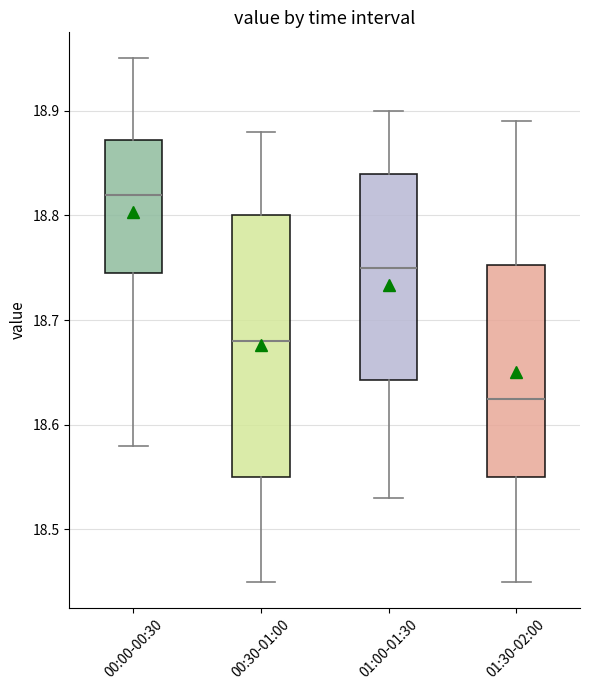

Comparing the boxes themselves (not the whiskers), which one is the tallest?

00:30-01:00